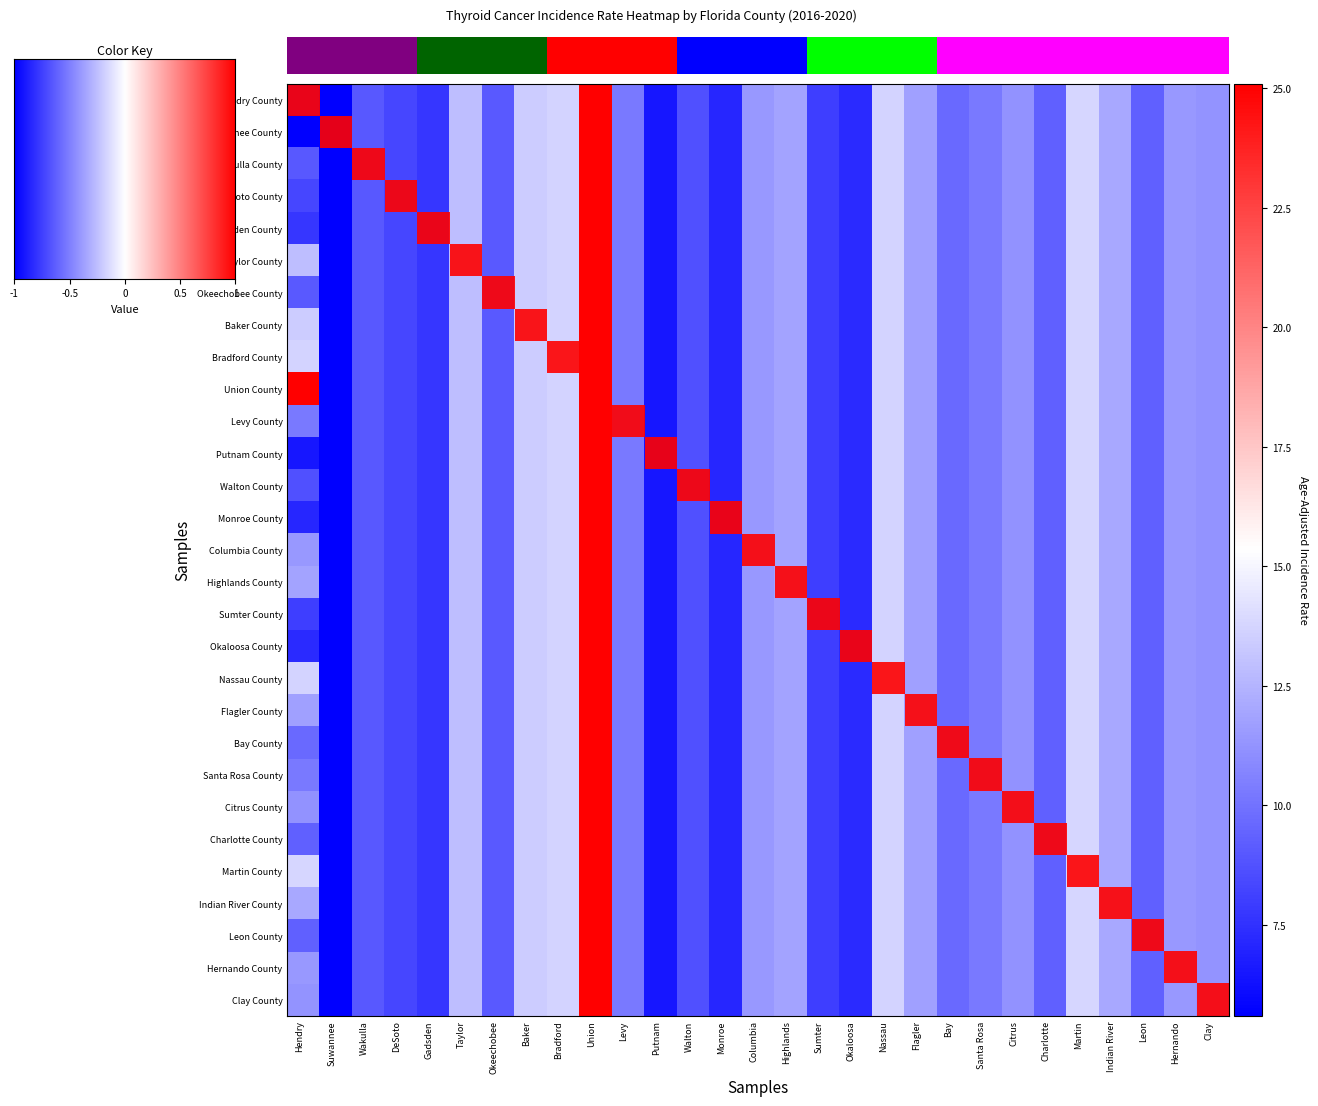

At which category is the sum across all series the highest?

Union